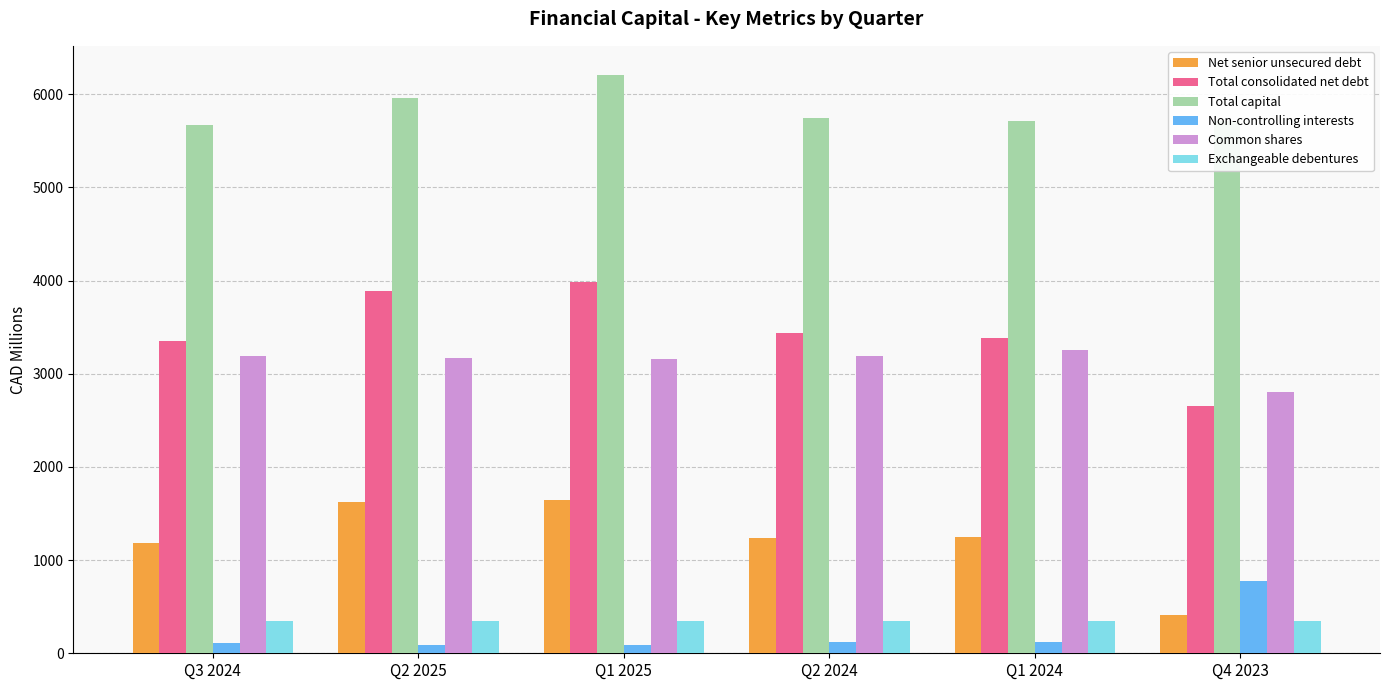

What is the minimum value shown in the chart?

84